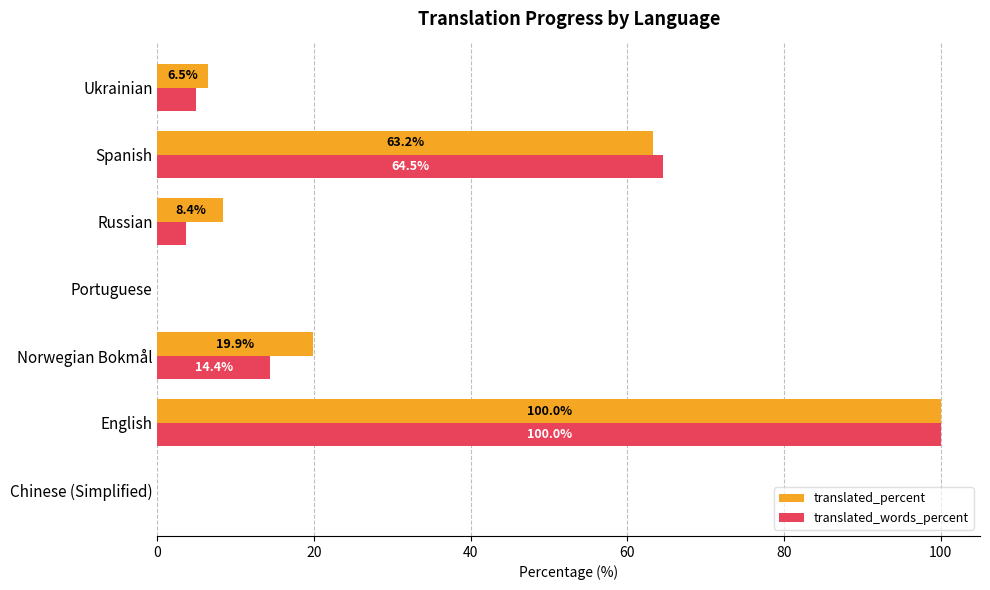

How many positive values does the translated_words_percent series have?

5